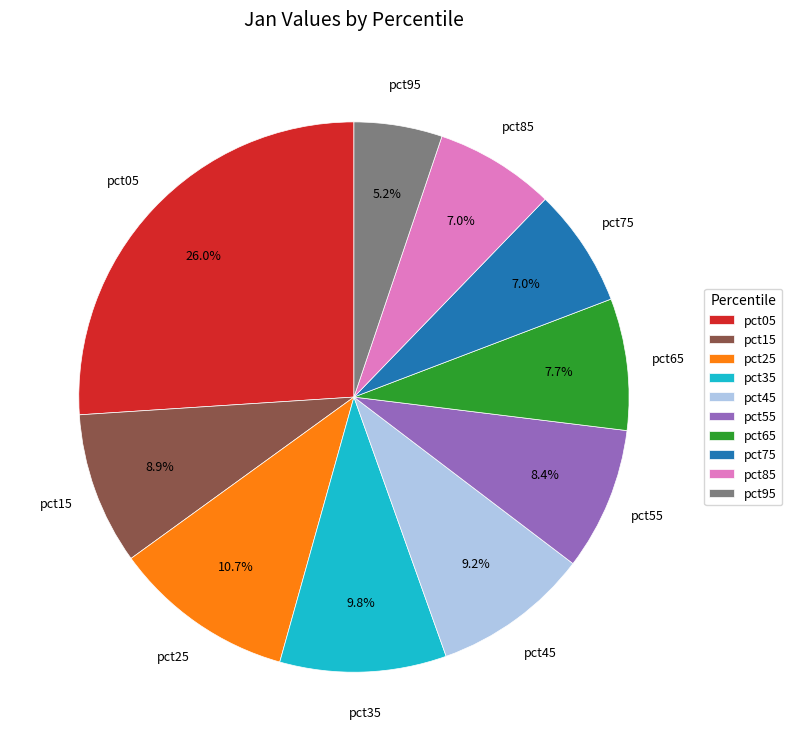

Count the number of slices in the pie.

10